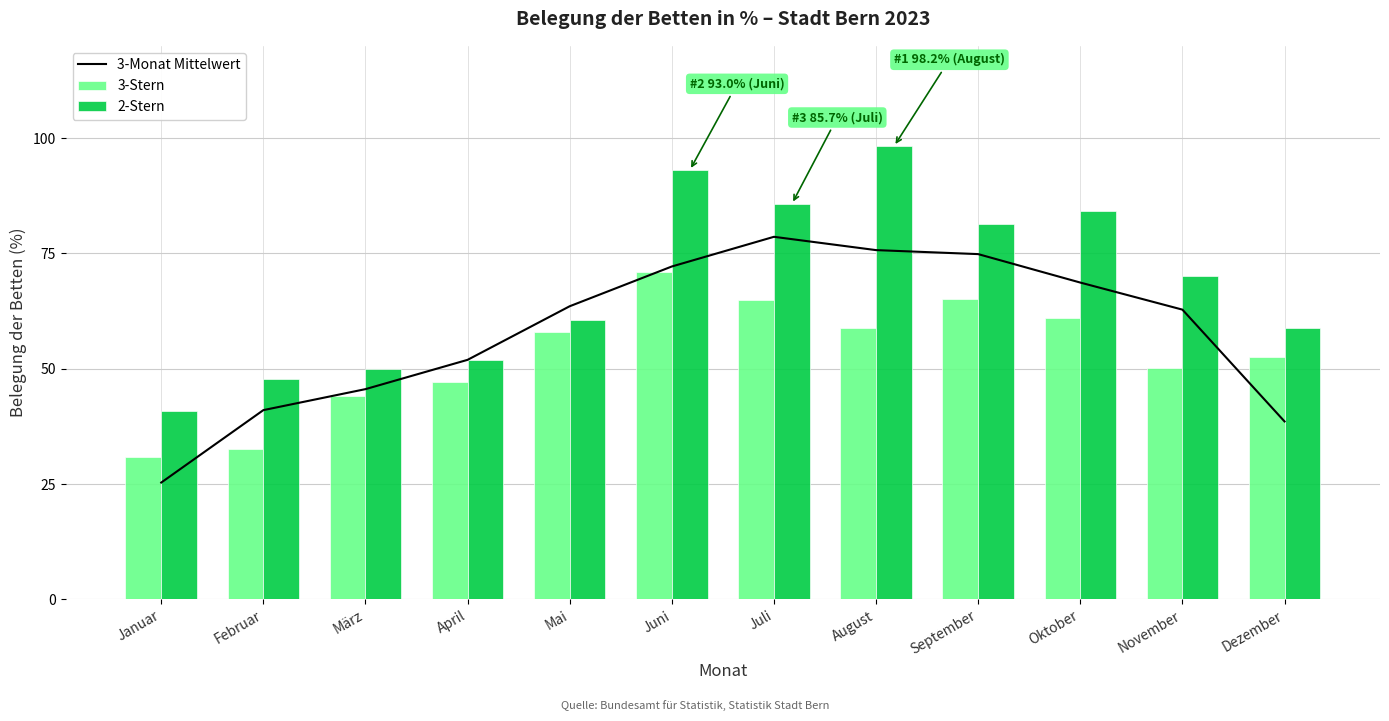

Which series has the widest spread of values?

2-Stern